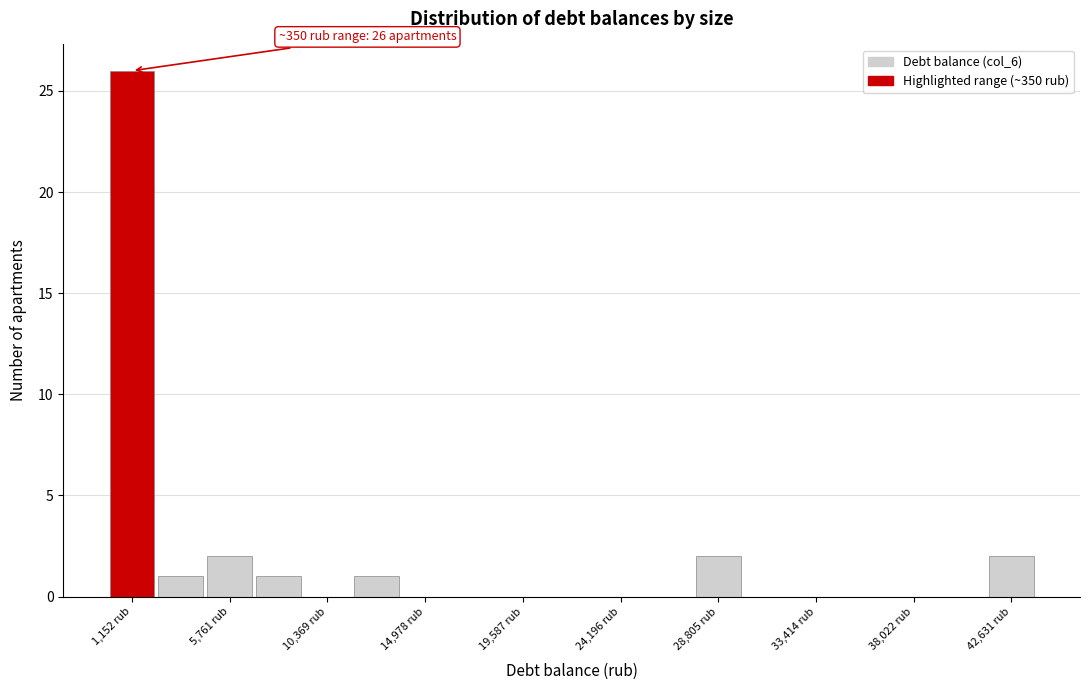

Which range on the x-axis has the tallest bar?

0 to 2500